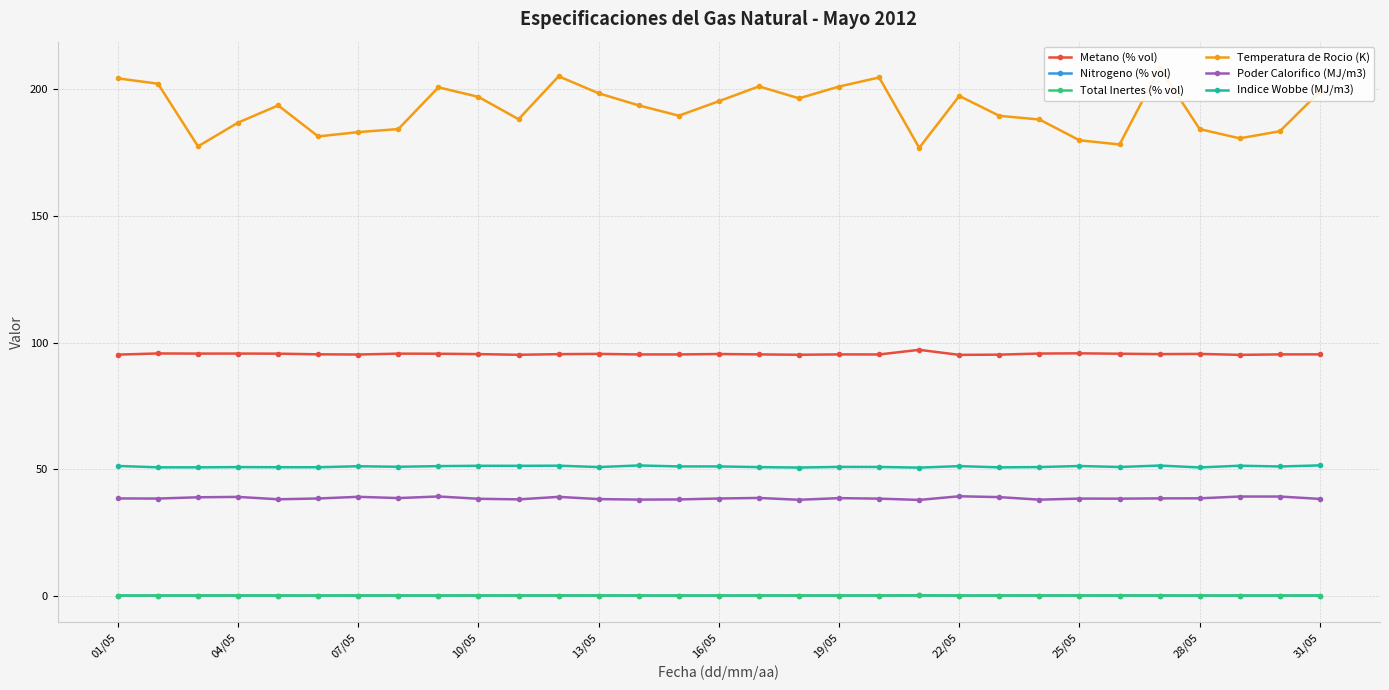

What is the difference between the maximum and second lowest values in the Temperatura de Rocio (K) series?

30.9